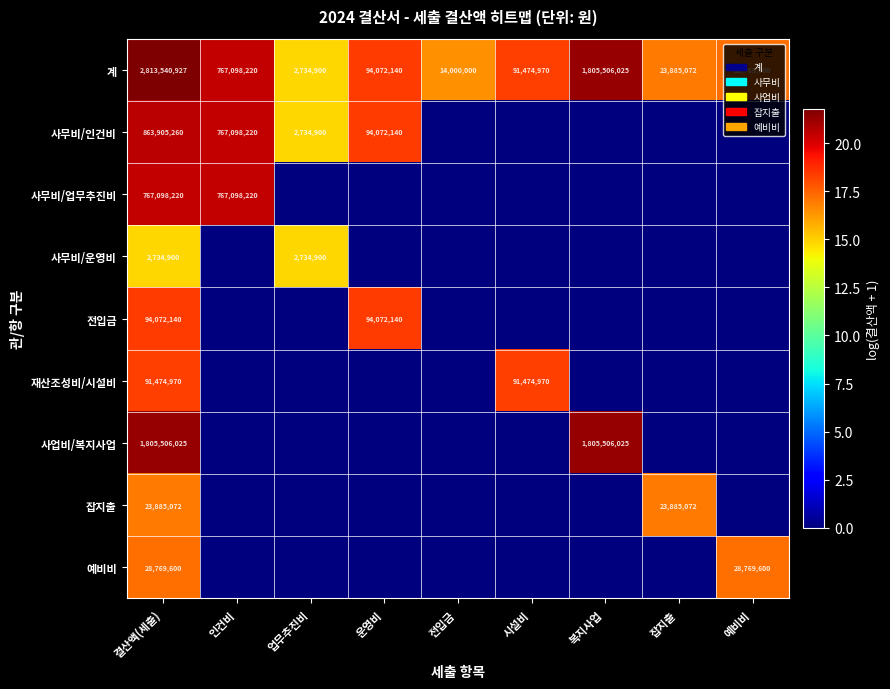

What is the sum of all 계 values?

5641081854